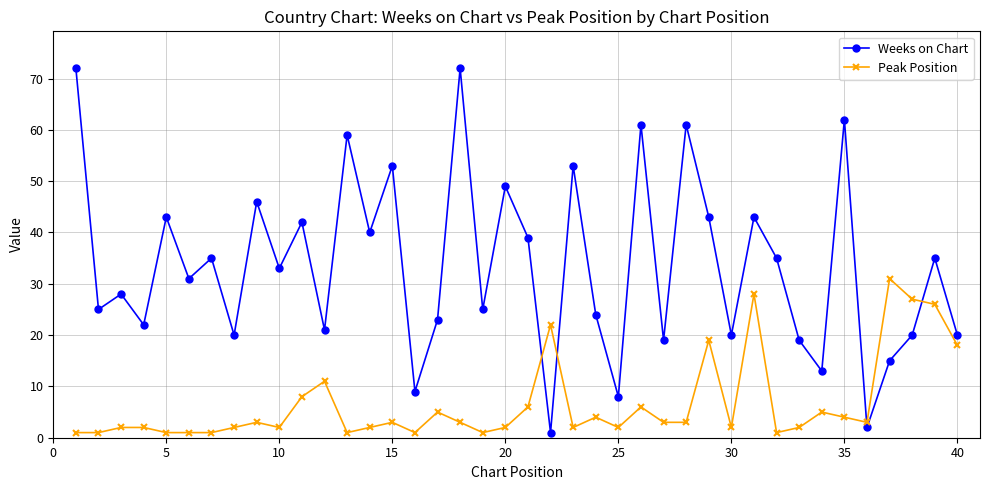

List the series in order of their overall mean, highest first.

Weeks on Chart, Peak Position